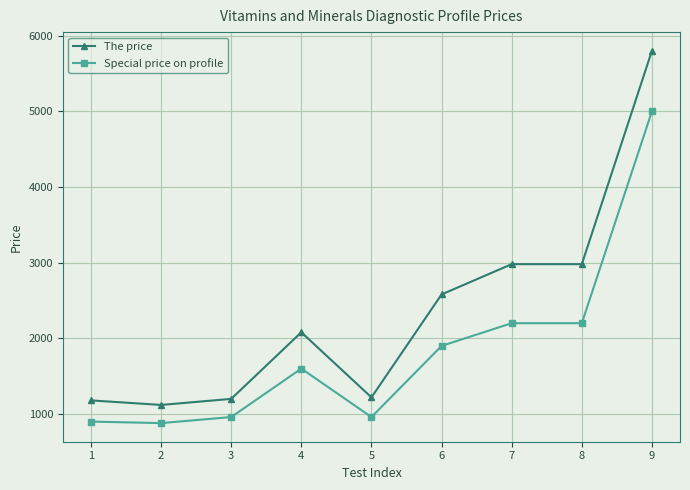

True or false: The price and Special price on profile cross at least once.

False